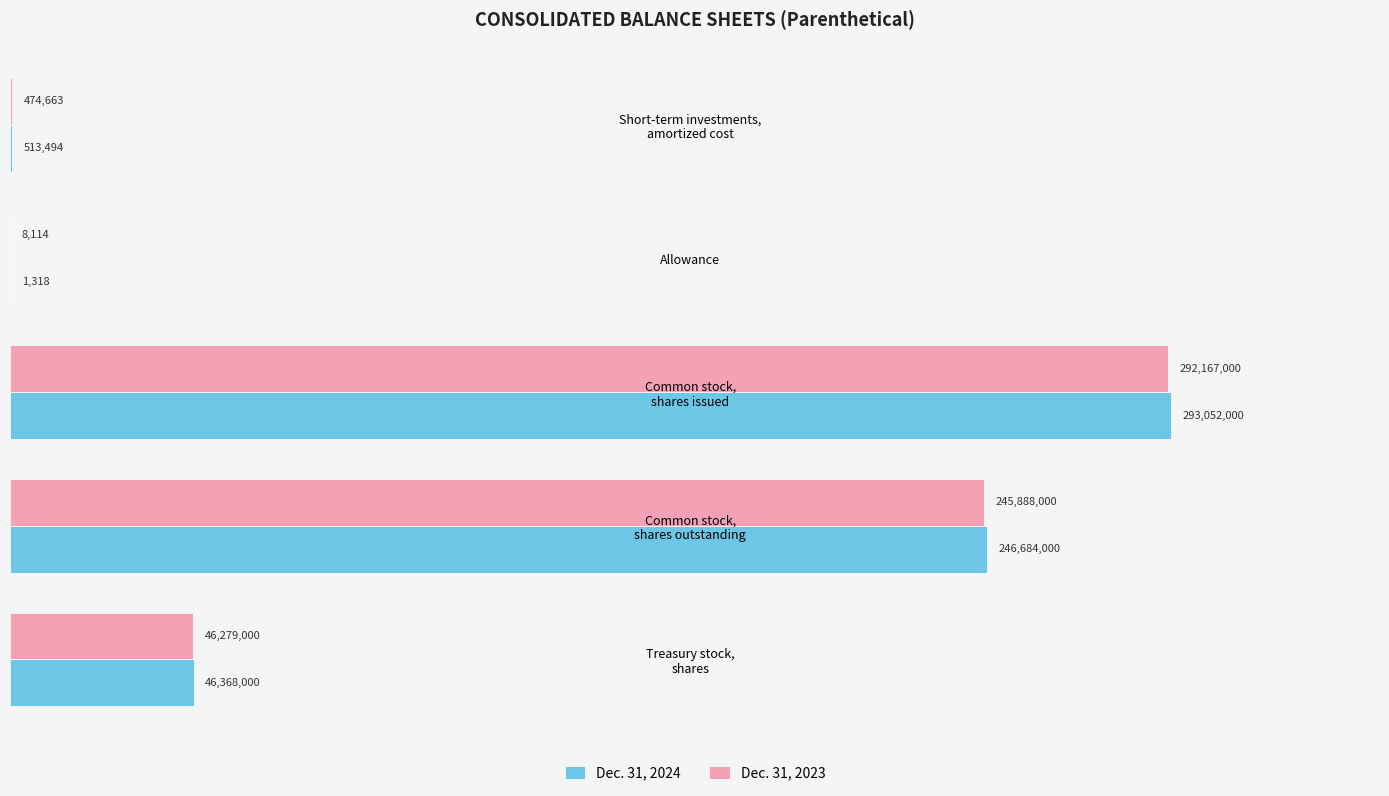

Which series has the largest total across all categories?

Dec. 31, 2024